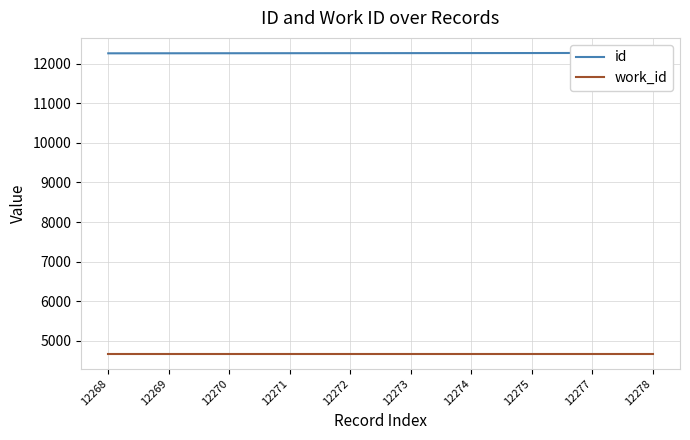

List the labels in order of id value, smallest first.

12268, 12269, 12270, 12271, 12272, 12273, 12274, 12275, 12277, 12278